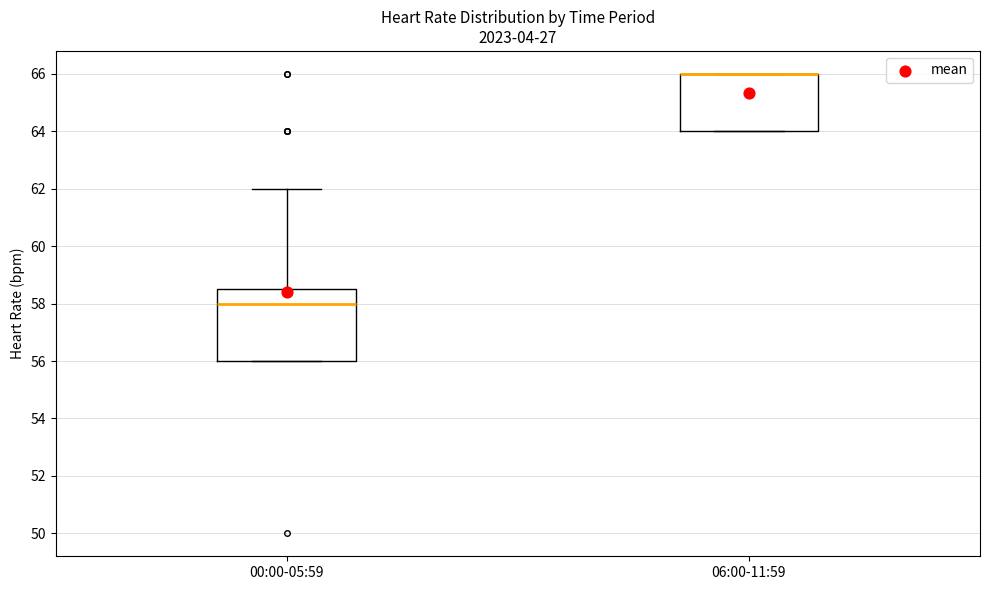

Where is the upper edge of the box for 00:00-05:59 on the y-axis? The values are not printed on the chart, so give them approximately, as read against the axis.

58.6